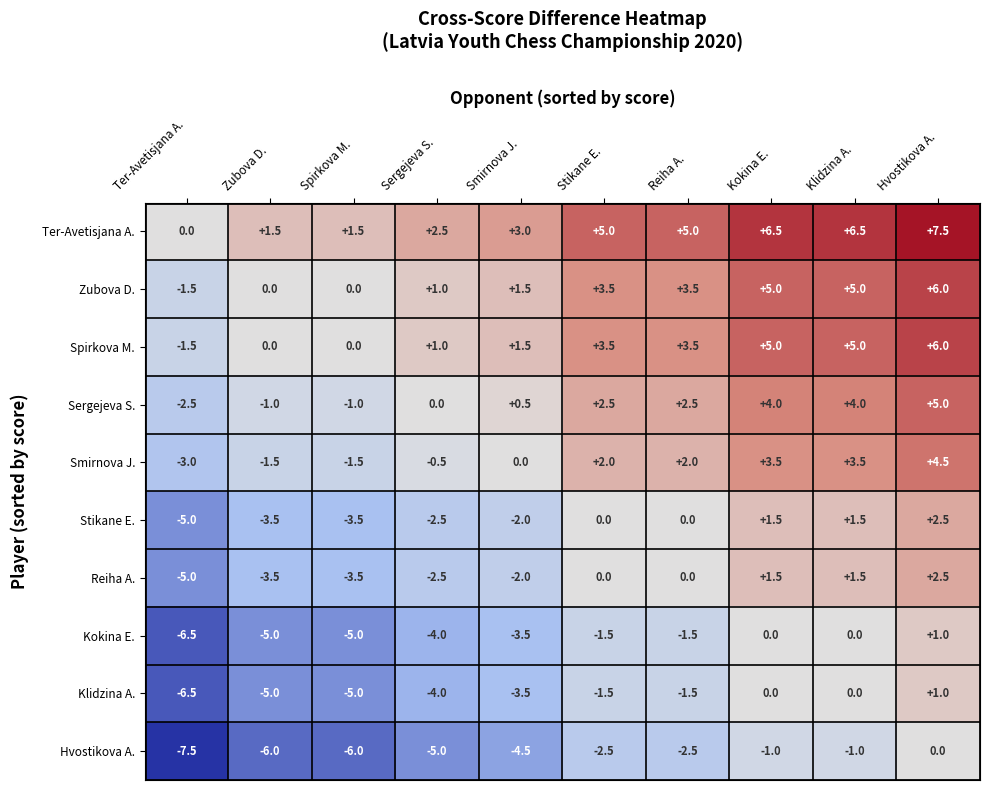

What is the difference between the Spirkova M. values at Reiha A. and Ter-Avetisjana A.?

5.0